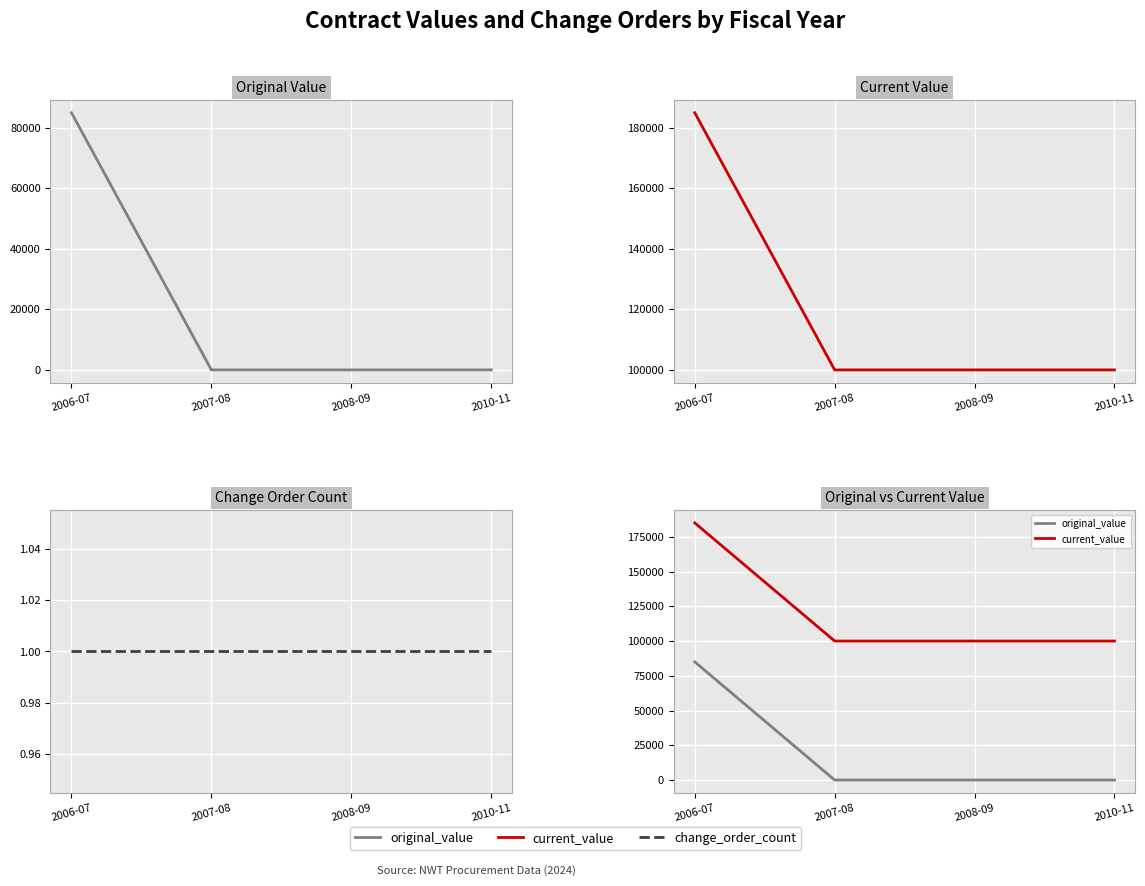

Rank the series by their maximum value, from lowest to highest.

change_order_count, original_value, current_value